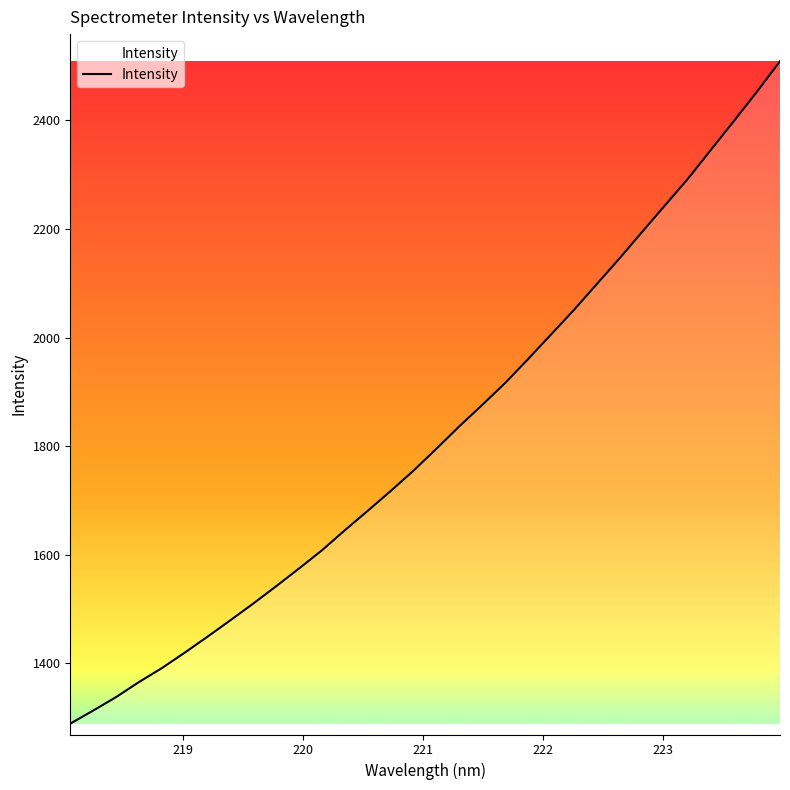

What is the difference between the maximum and minimum values?

1219.5